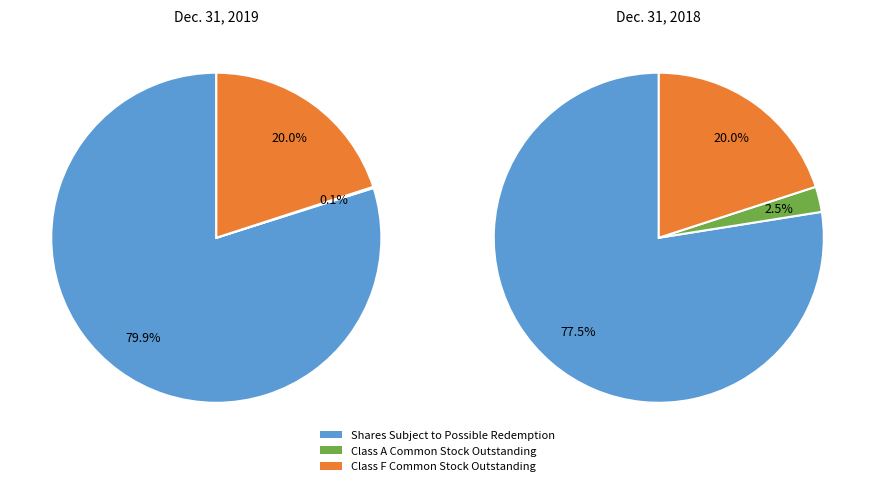

What is the total percentage of Class F Common Stock Outstanding and Class A Common Stock Outstanding?

20.1%